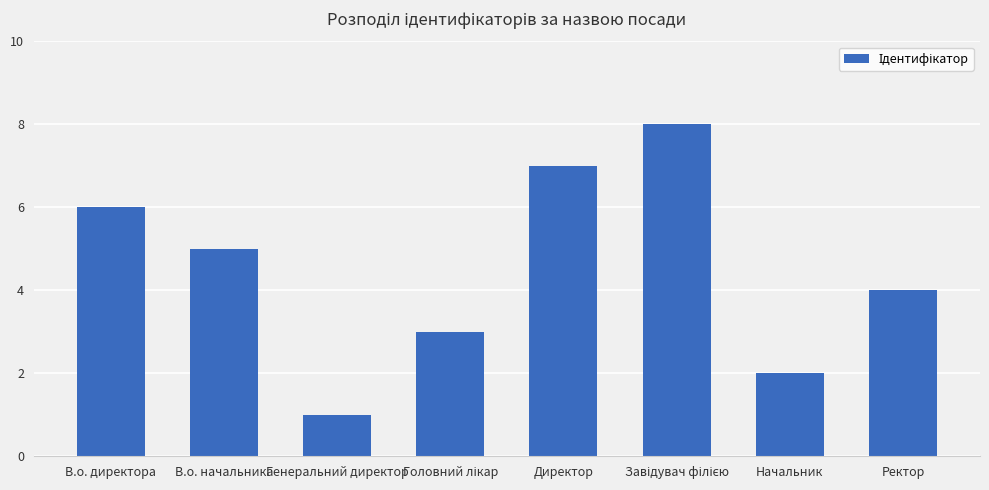

Does the chart contain stacked bars?

No